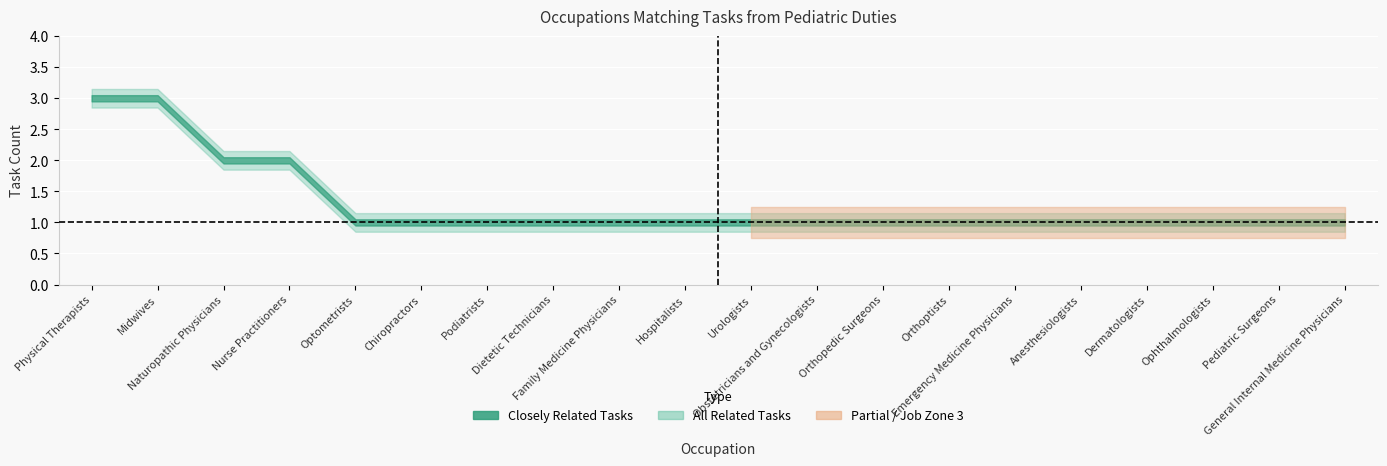

True or false: All Related Tasks and Closely Related Tasks cross at least once.

False